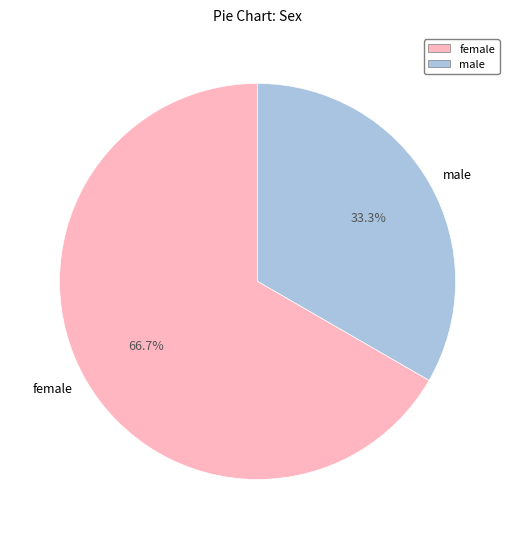

What is the total percentage of female and male?

100.0%